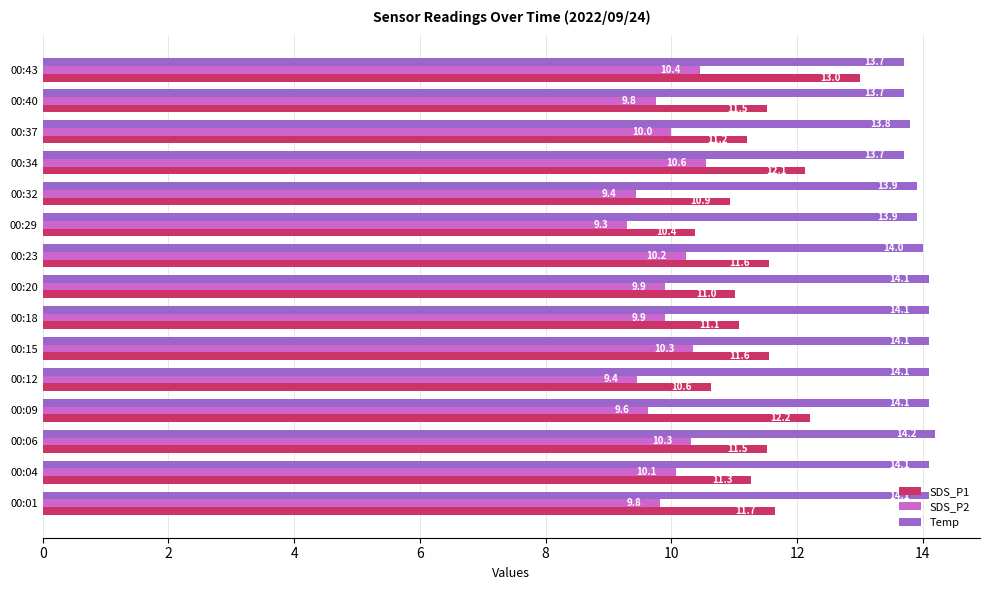

Which series has the largest range (max minus min)?

SDS_P1